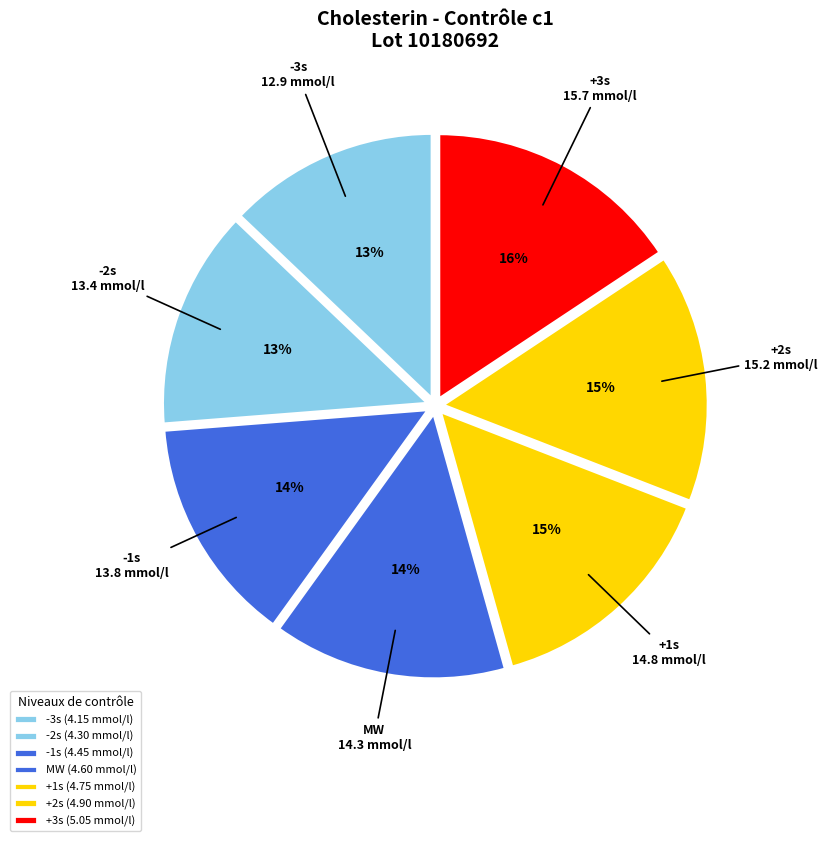

Do +2s and +1s together represent more than half of the pie?

No